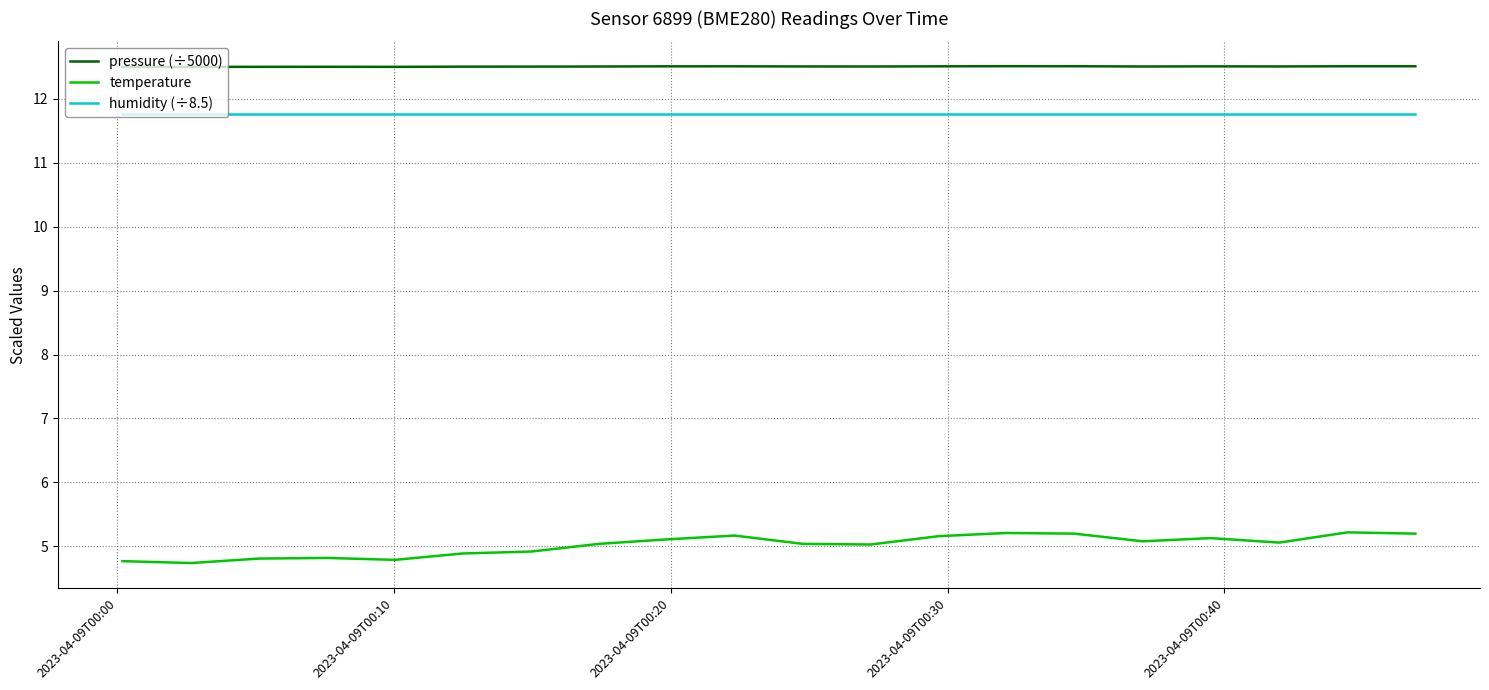

What is the minimum value for pressure (÷5000)?

12.5